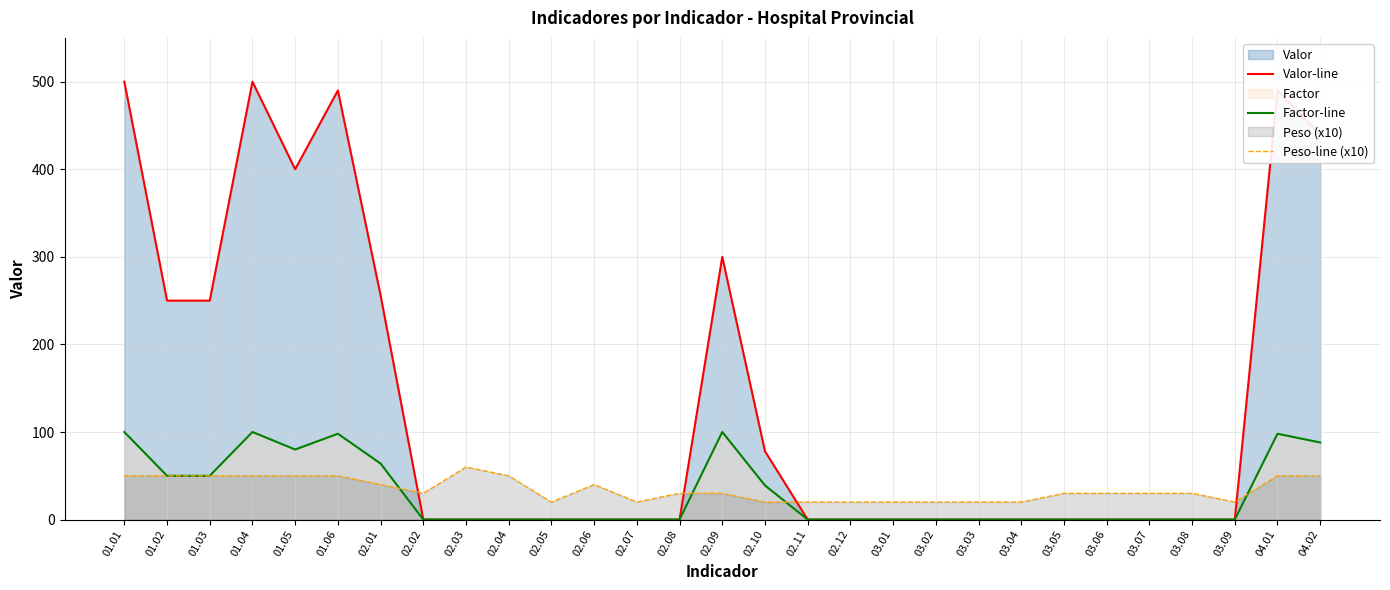

What is the minimum value for Peso-line (x10)?

20